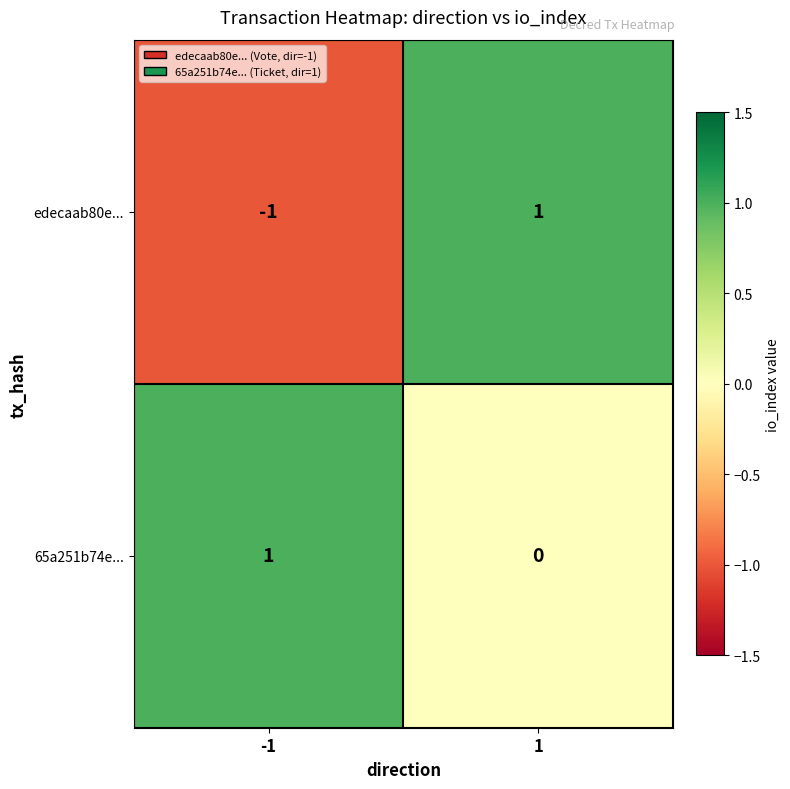

Between -1 and 1, which series saw the biggest shift?

edecaab80e...